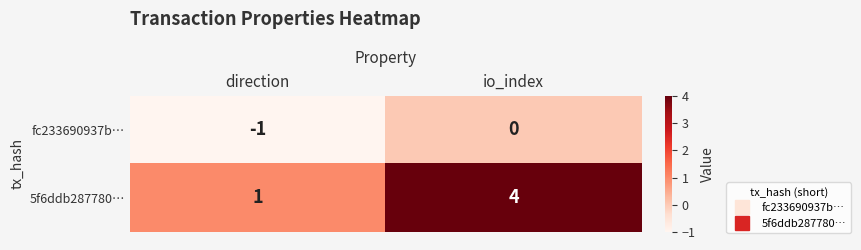

Where is 5f6ddb287780… nearest to the value 2?

direction